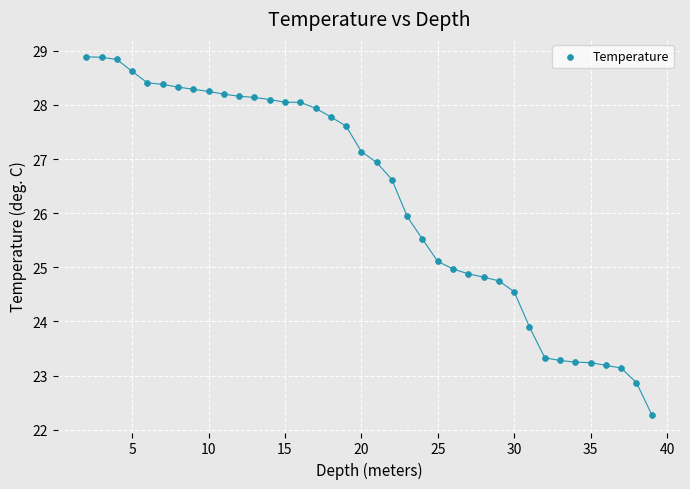

What is the range of X values (max minus min)?

37.0